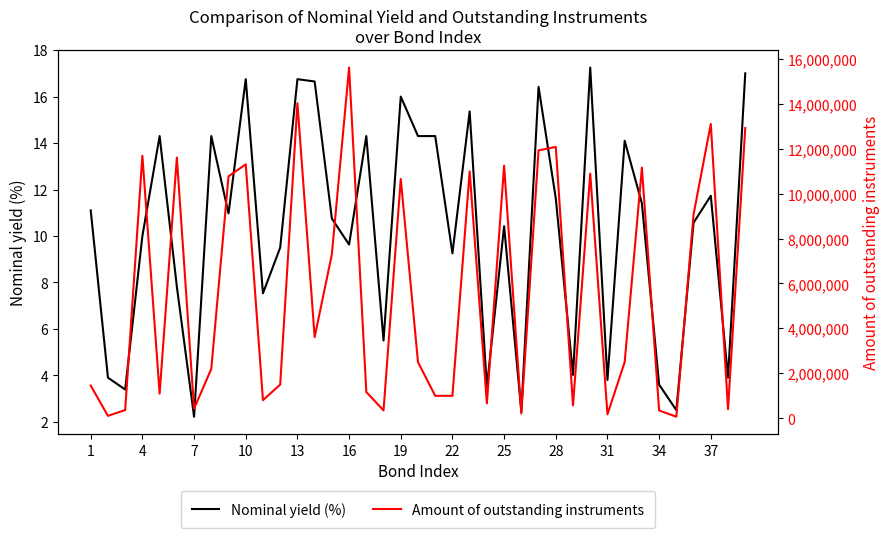

The value of Nominal yield (%) at 22 is 5.3. True or false?

False